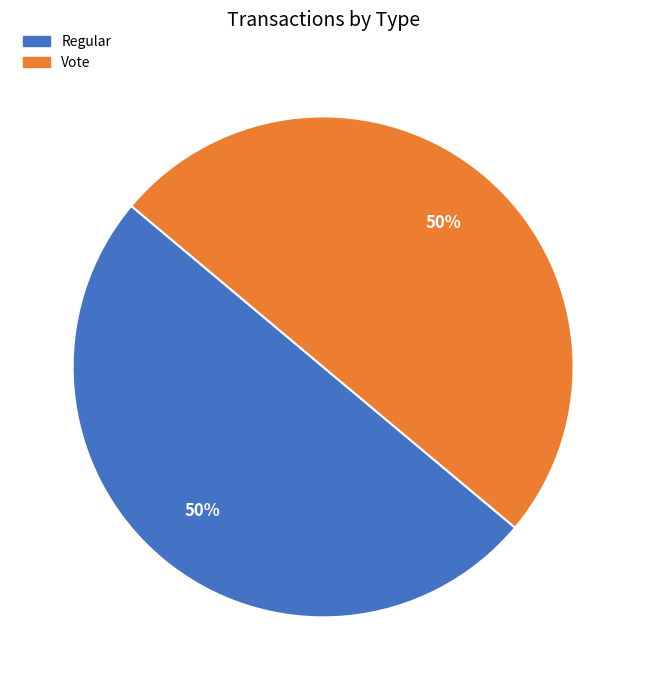

Approximately how many times larger is the value at Vote compared to Regular?

1.0